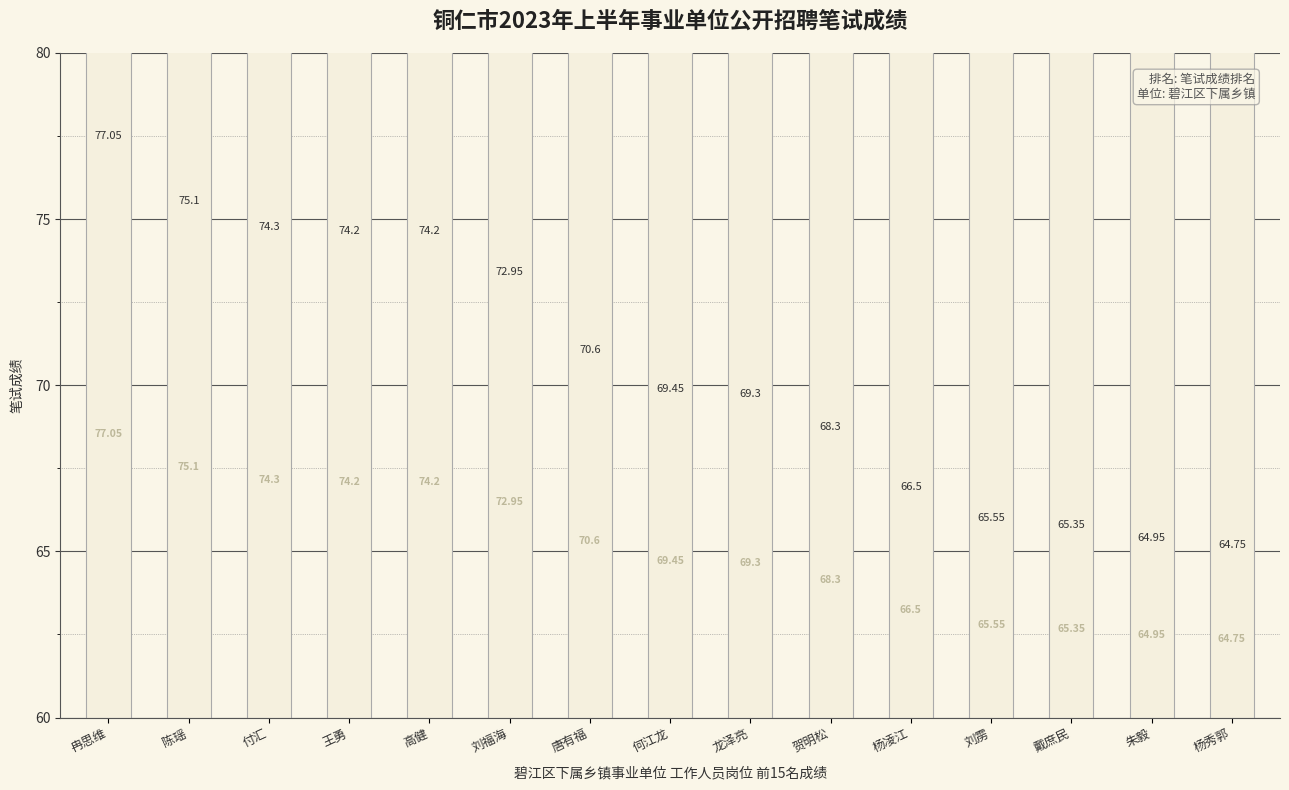

What position from the right is 刘雳?

4